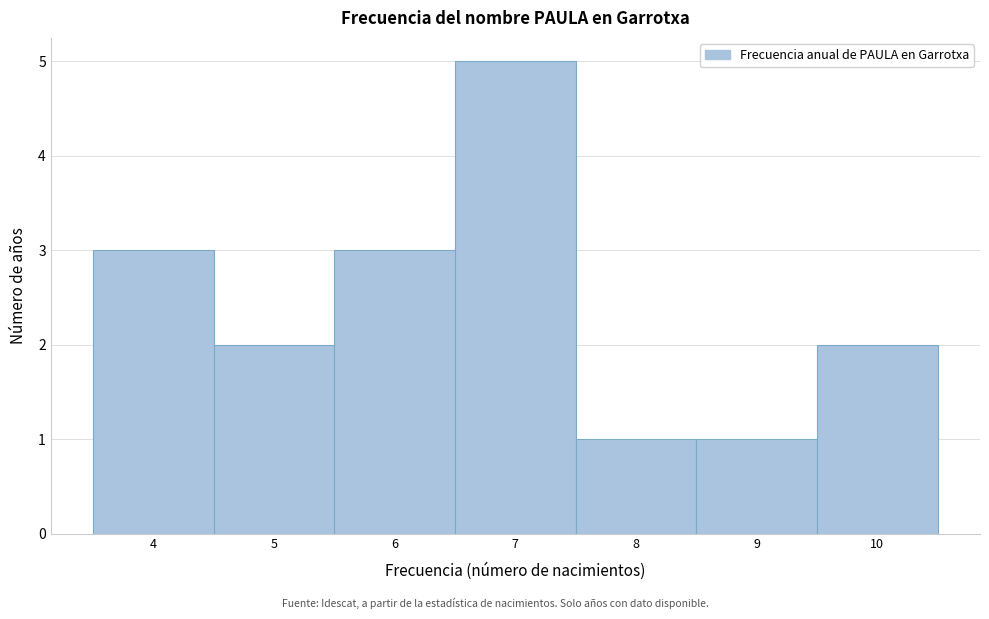

Reading left to right, list every bar in this chart as the range it spans on the x-axis followed by its height. The values are not printed on the chart, so give them approximately, as read against the axis.

3.5 to 4.5: 3
4.5 to 5.5: 2
5.5 to 6.5: 3
6.5 to 7.5: 5
7.5 to 8.5: 1
8.5 to 9.5: 1
9.5 to 10.5: 2